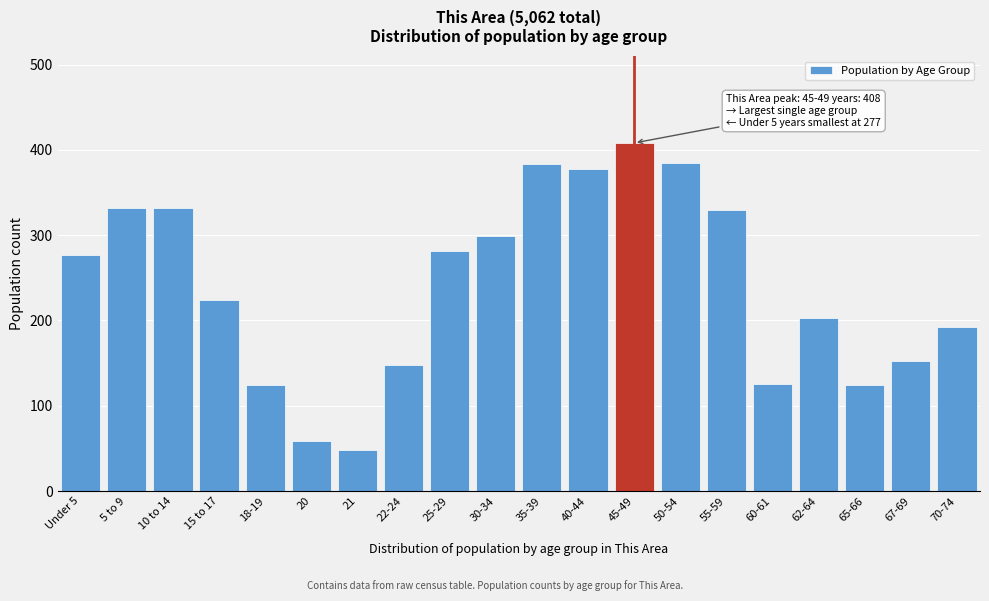

What is the label of the 4th bar from the left?

15 to 17